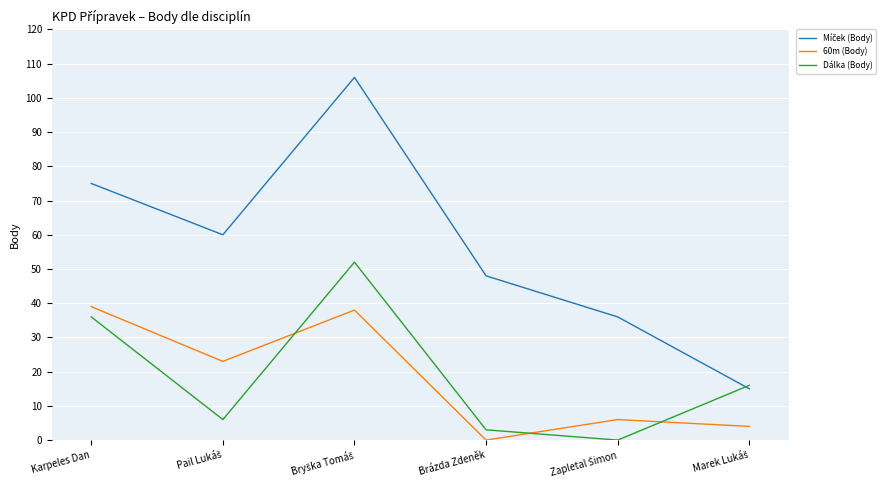

What position from the right is Karpeles Dan?

6